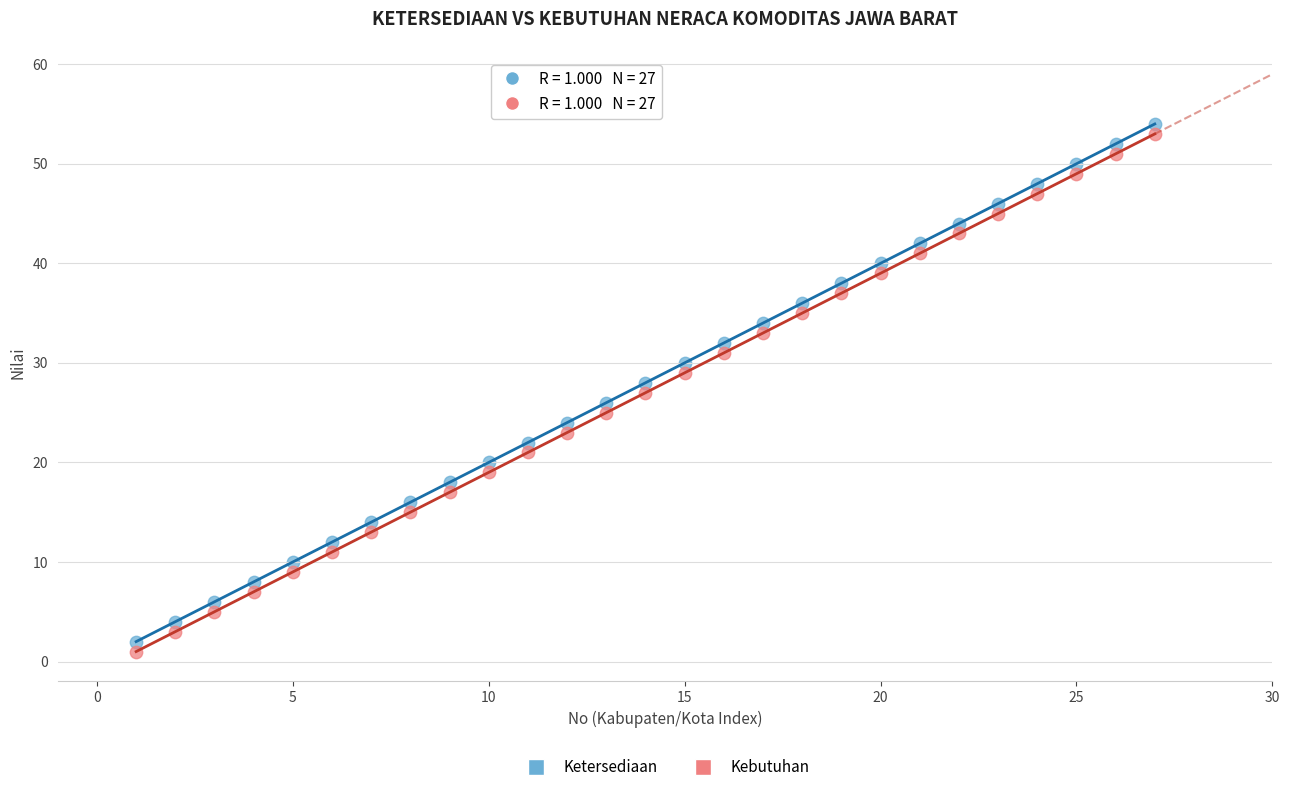

Across all data points, what is the range of X values (max minus min)?

26